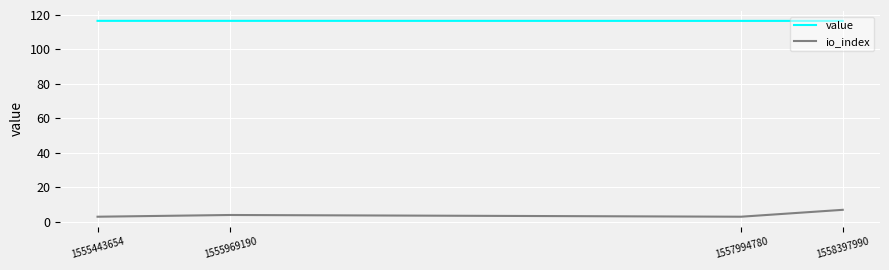

What is the sum of all value values?

466.4